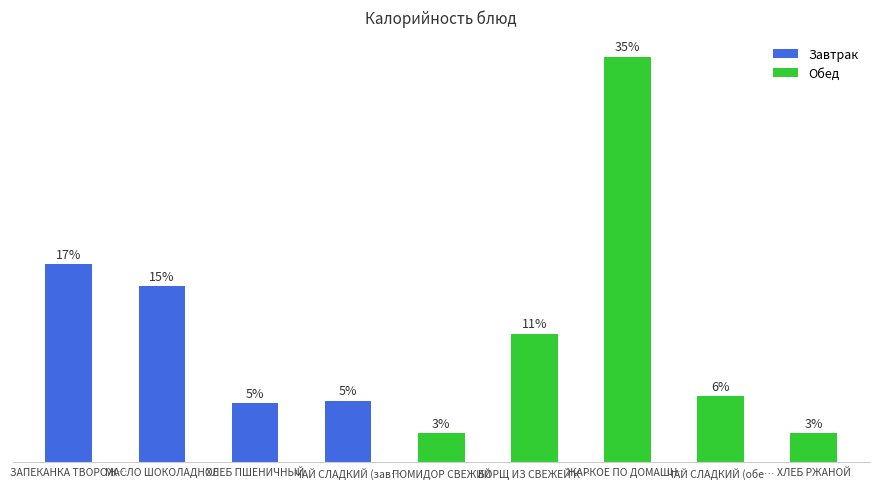

The value at ЗАПЕКАНКА ТВОРОЖНАЯ is 241.8. True or false?

False